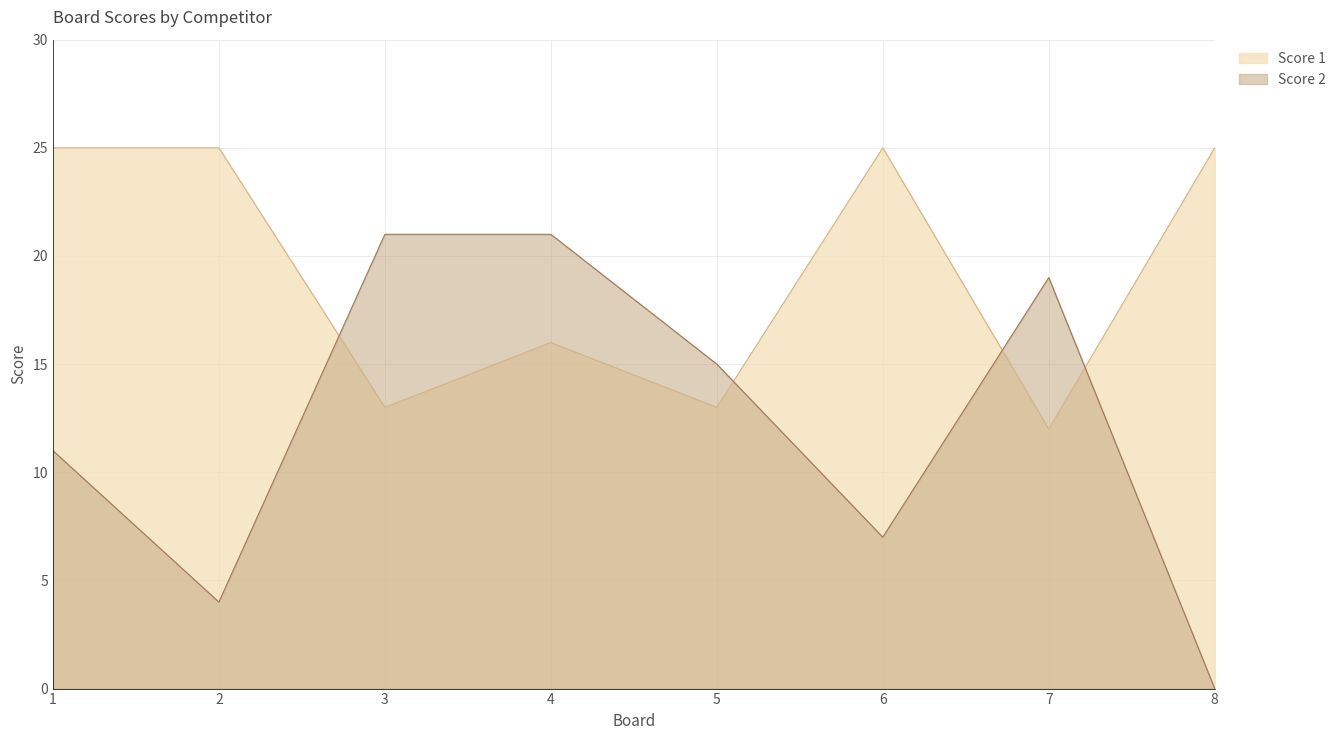

Is it true that Score 1 equals 25 at 1?

True